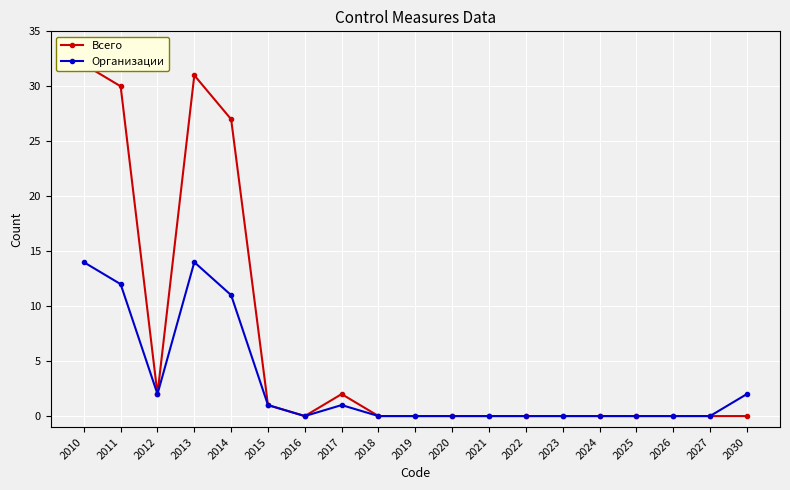

Rank the series by their maximum value, from lowest to highest.

Организации, Всего